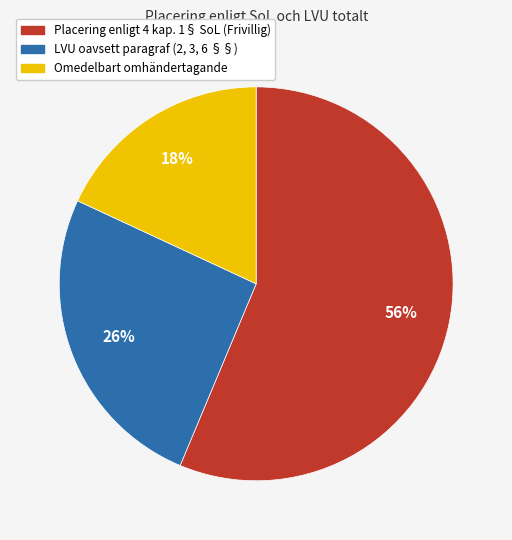

To the nearest percent, what percentage of the pie is LVU oavsett paragraf (2, 3, 6 §§)?

26%